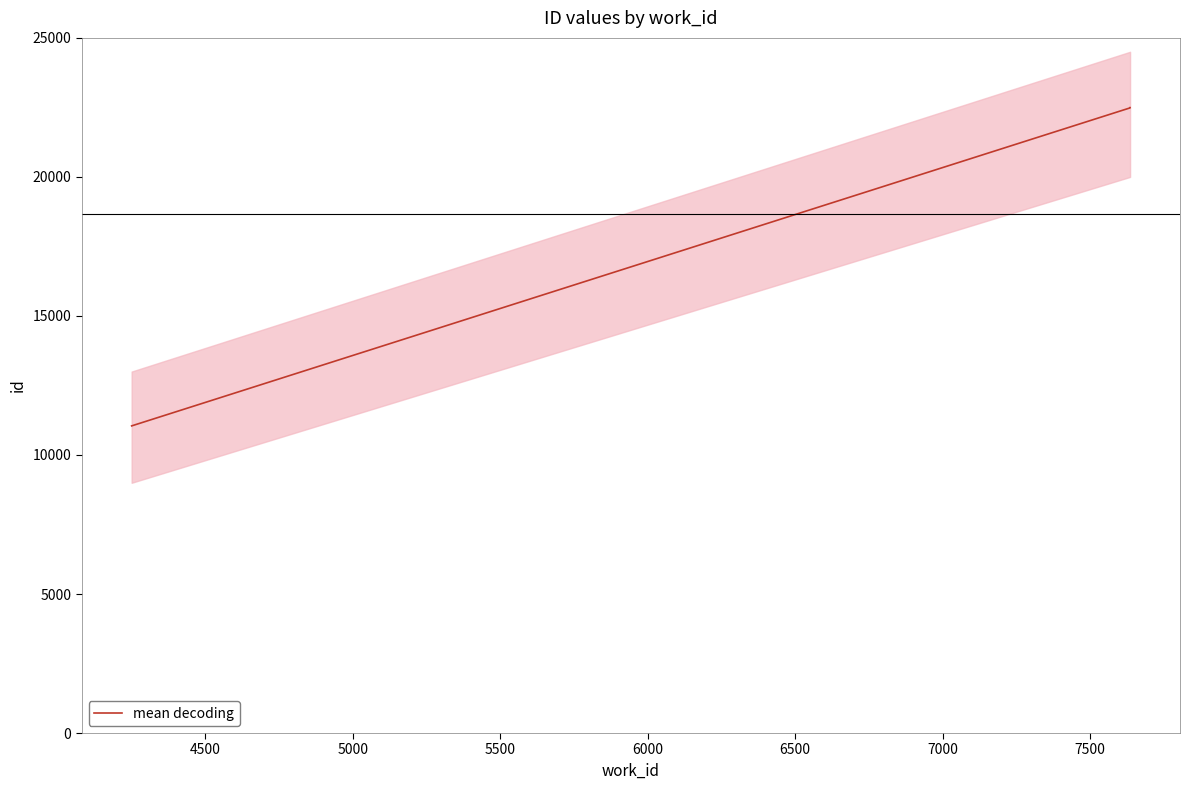

What is the sum of all values?

56021